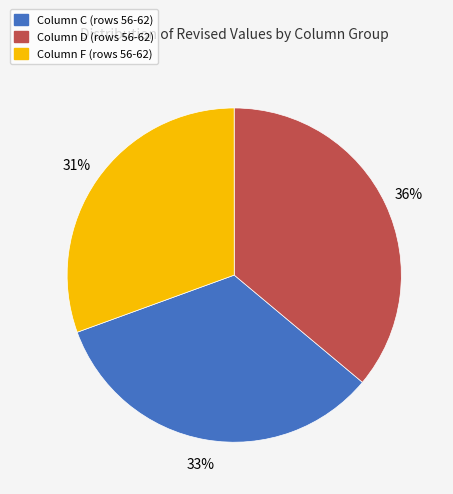

The Column D (rows 56-62) slice represents 36% of the pie. True or false?

True